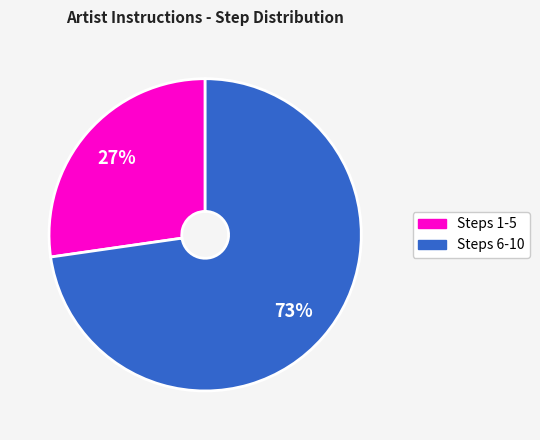

Do Steps 1-5 and Steps 6-10 together represent more than half of the pie?

Yes